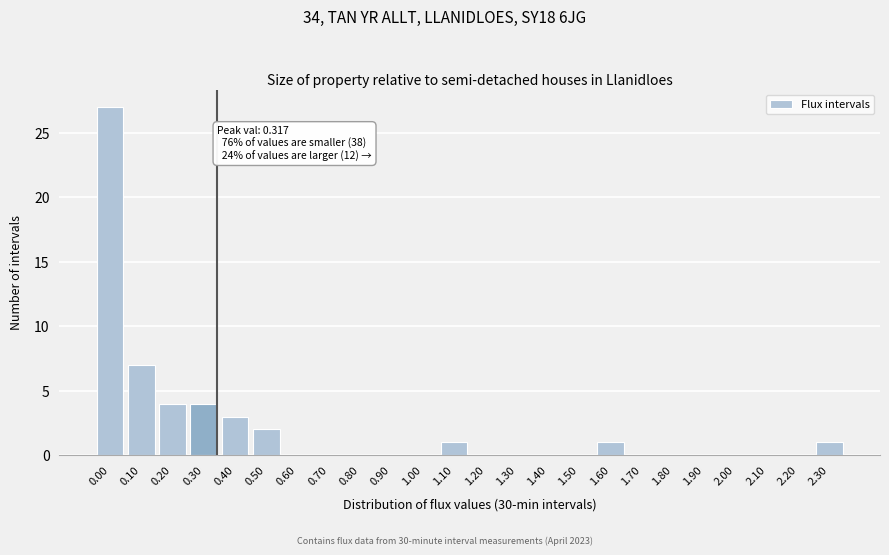

Reading left to right, what are all the values shown in this chart?

0.00=27	0.10=7	0.20=4	0.30=4	0.40=3	0.50=2	0.60=0	0.70=0	0.80=0	0.90=0	1.00=0	1.10=1	1.20=0	1.30=0	1.40=0	1.50=0	1.60=1	1.70=0	1.80=0	1.90=0	2.00=0	2.10=0	2.20=0	2.30=1